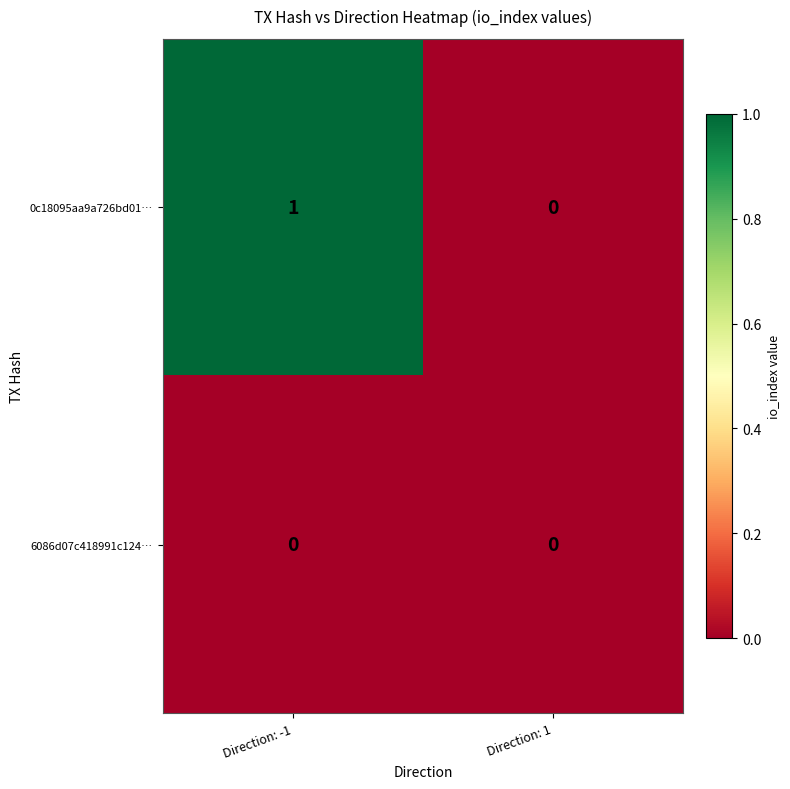

Which label corresponds to the largest value in the chart?

Direction: -1